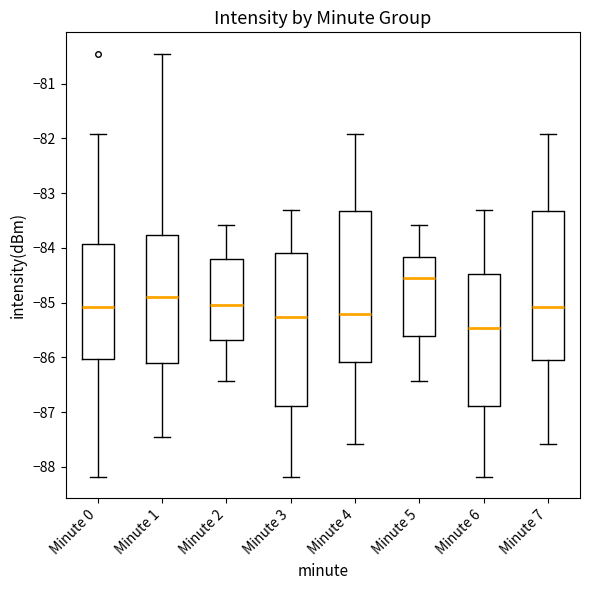

Where is the lower edge of the box for Minute 4 on the y-axis? The values are not printed on the chart, so give them approximately, as read against the axis.

-86.1